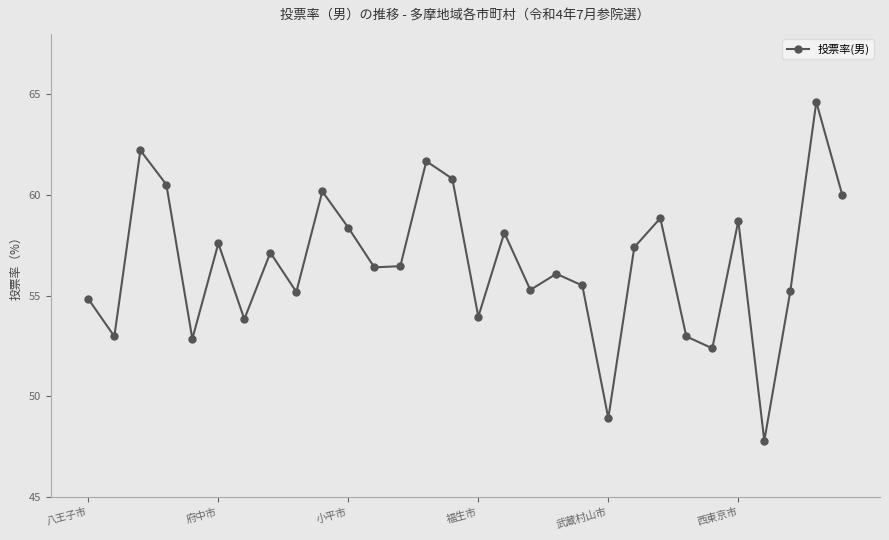

What is the value of the 6th point from the left?

57.6